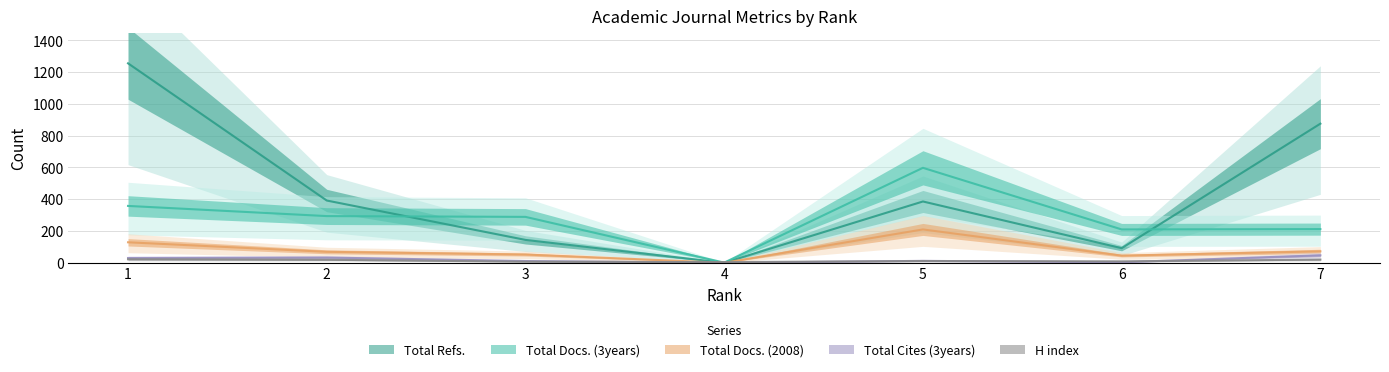

What is the average value of the Total Refs. series?

449